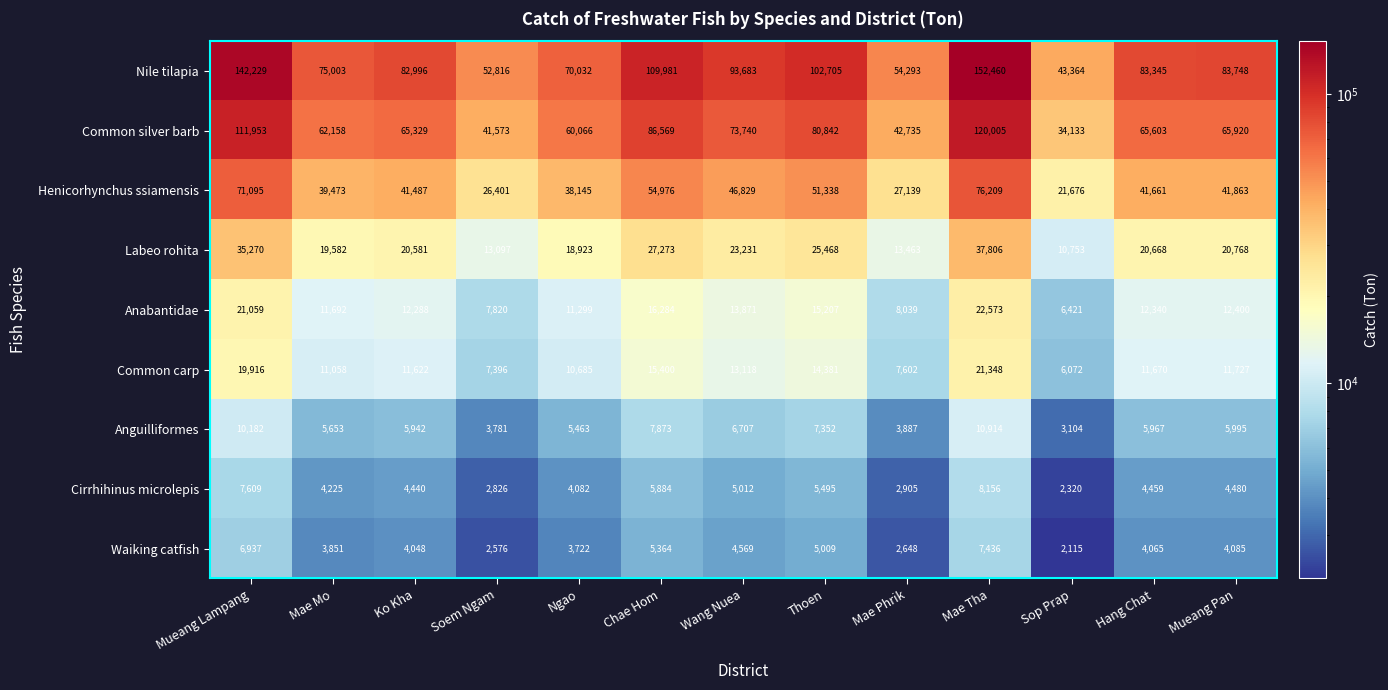

Which category has the highest value in the Nile tilapia series?

Mae Tha